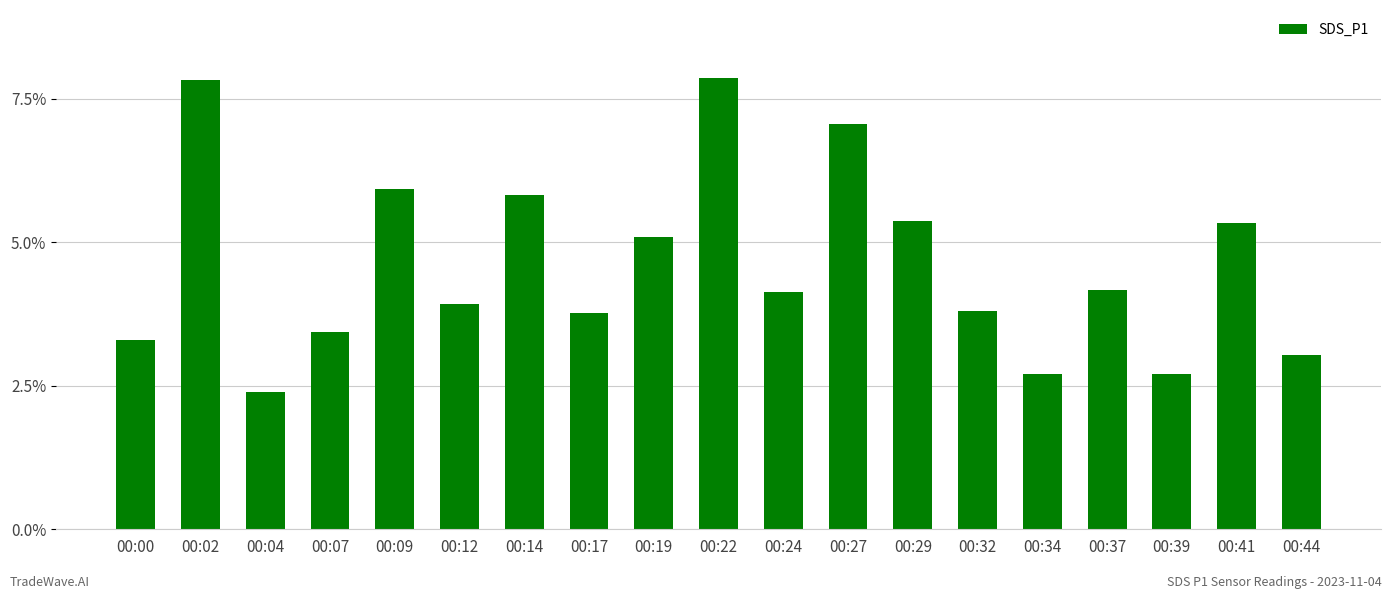

What is the value of the 13th bar from the left?

5.4